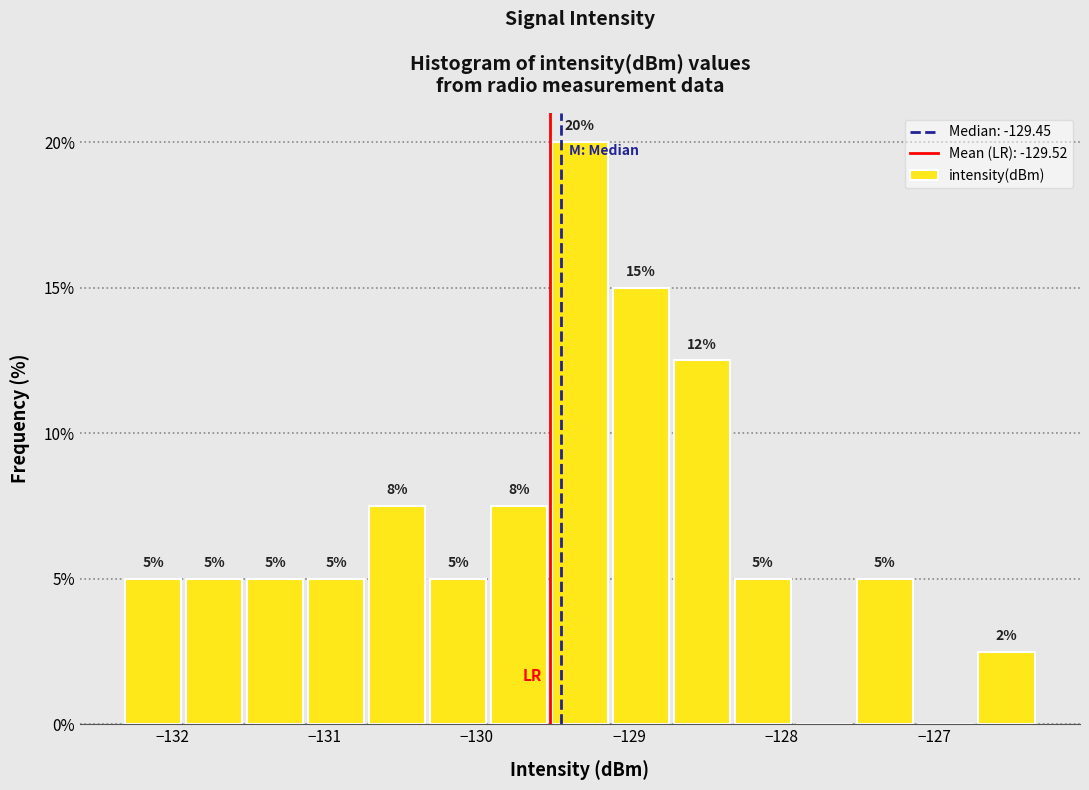

Around what value on the x-axis is the tallest bar? Give the approximate position of its centre, as read against the axis.

-129.3